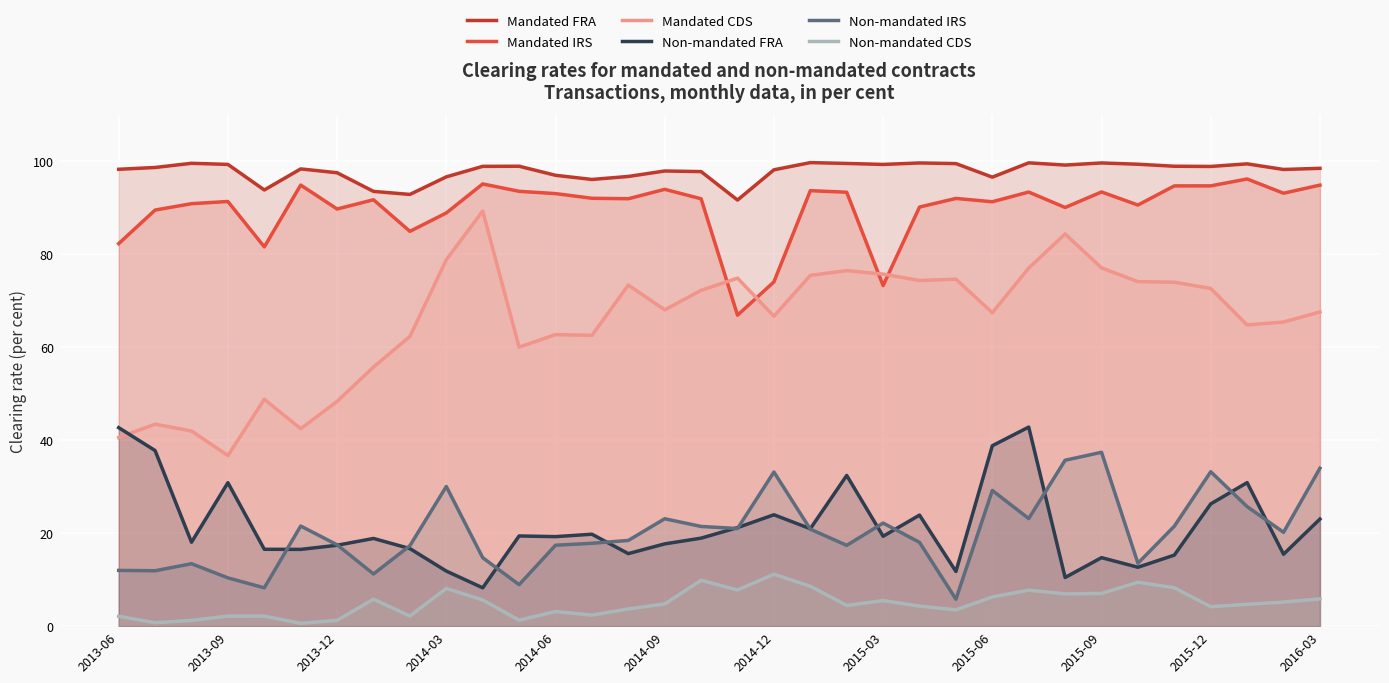

What is the difference between the maximum and minimum values in the Non-mandated IRS series?

31.6